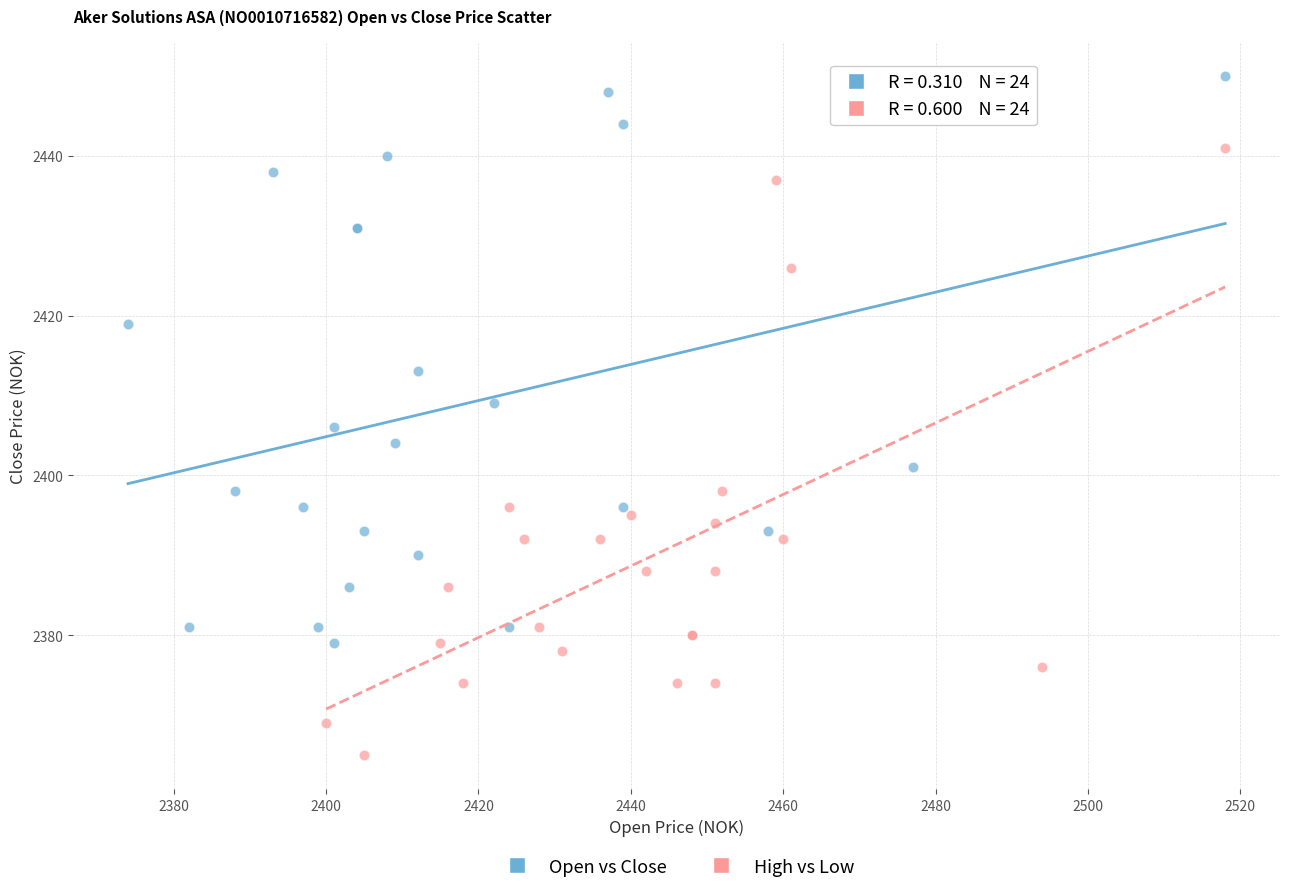

Which series reaches the minimum Y coordinate?

High vs Low